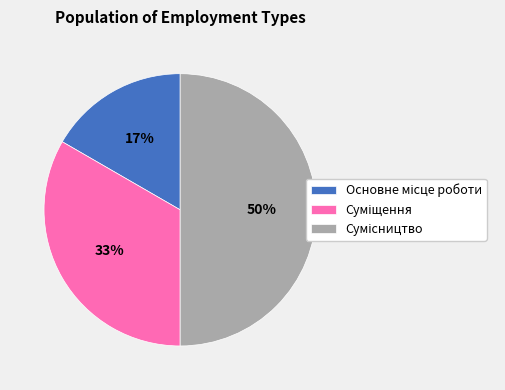

To the nearest percent, what is the average slice percentage?

33%